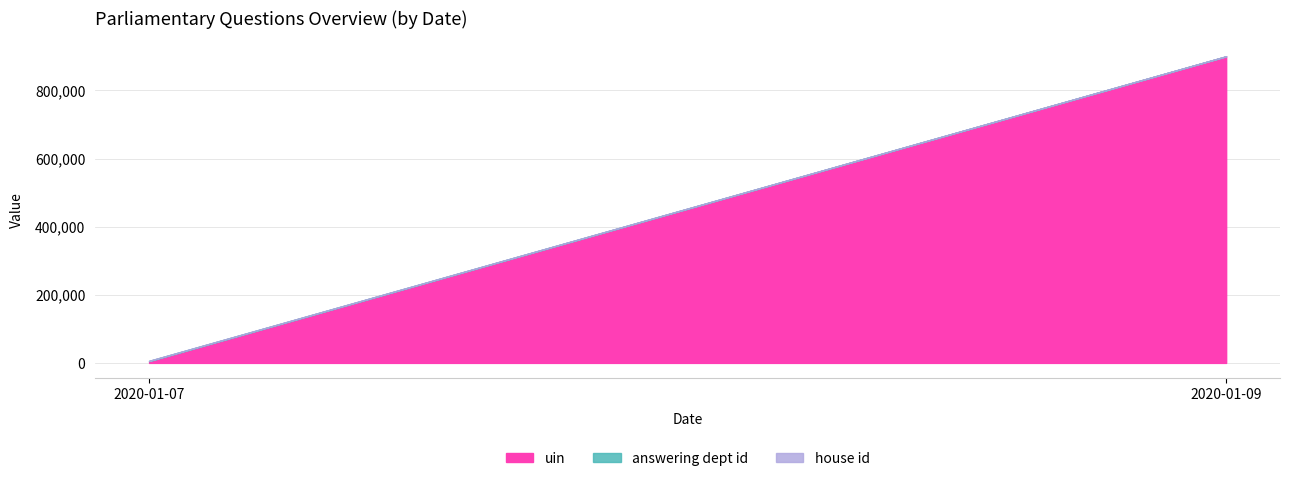

At which category is the sum across all series the highest?

2020-01-09